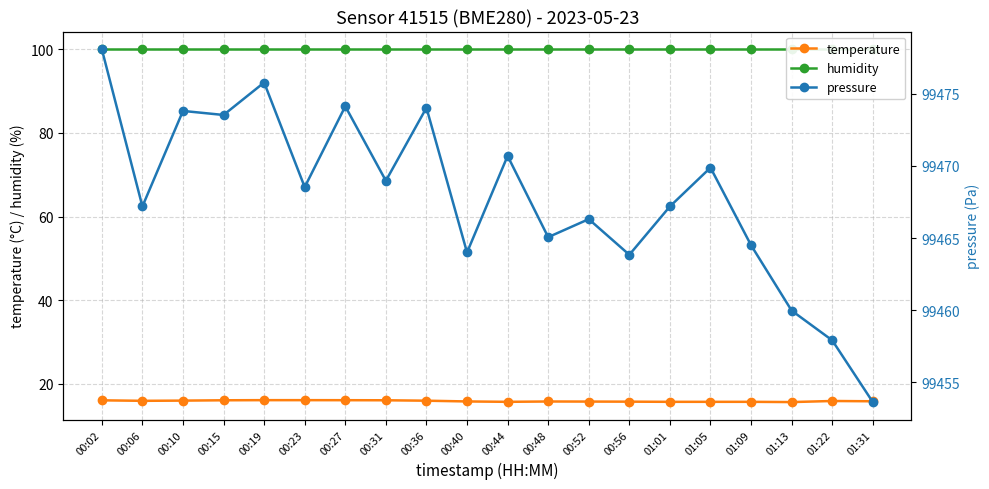

The temperature series shows 15.8 at 00:56. True or false?

True